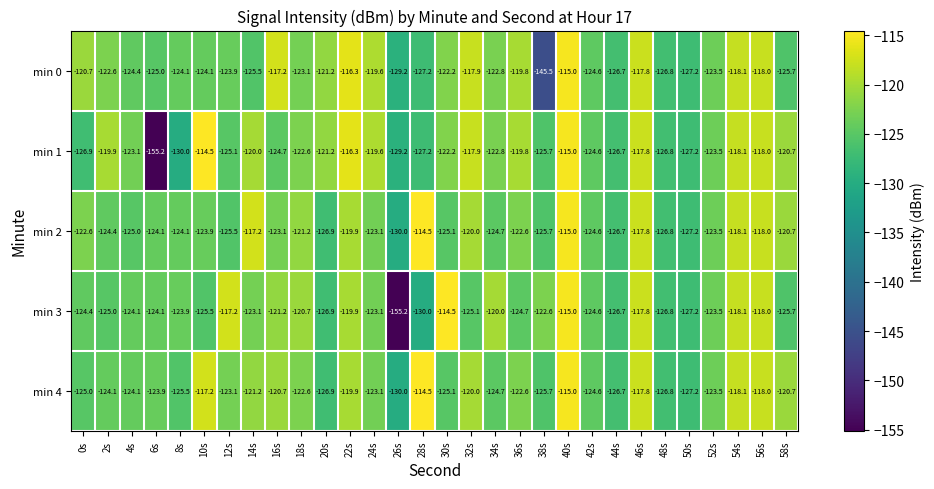

At which category is the sum across all series the highest?

40s